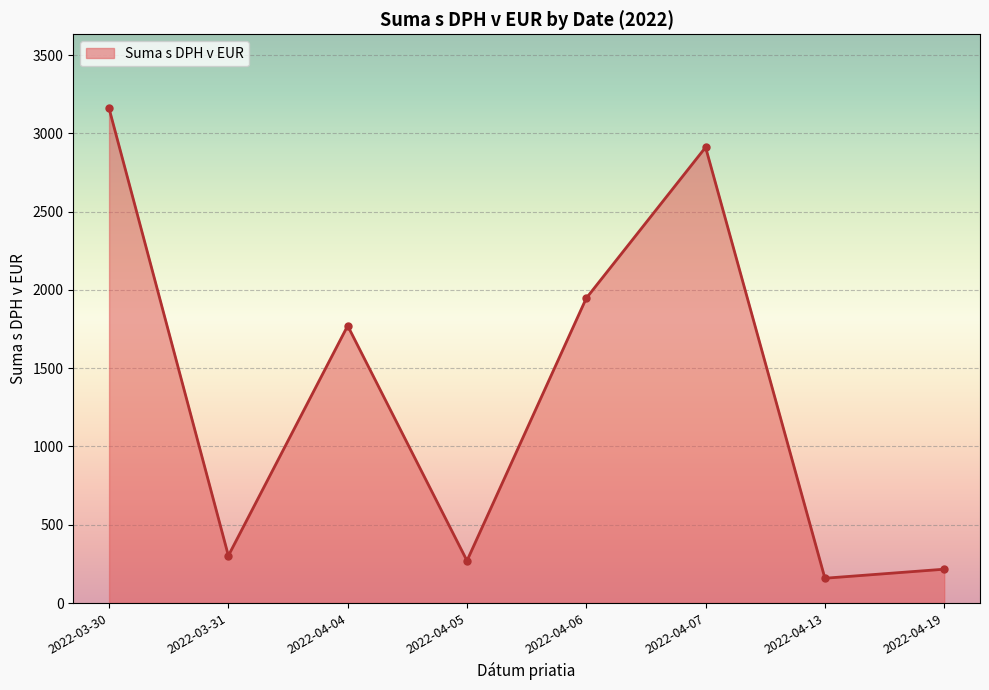

Which label corresponds to the largest value in the chart?

2022-03-30